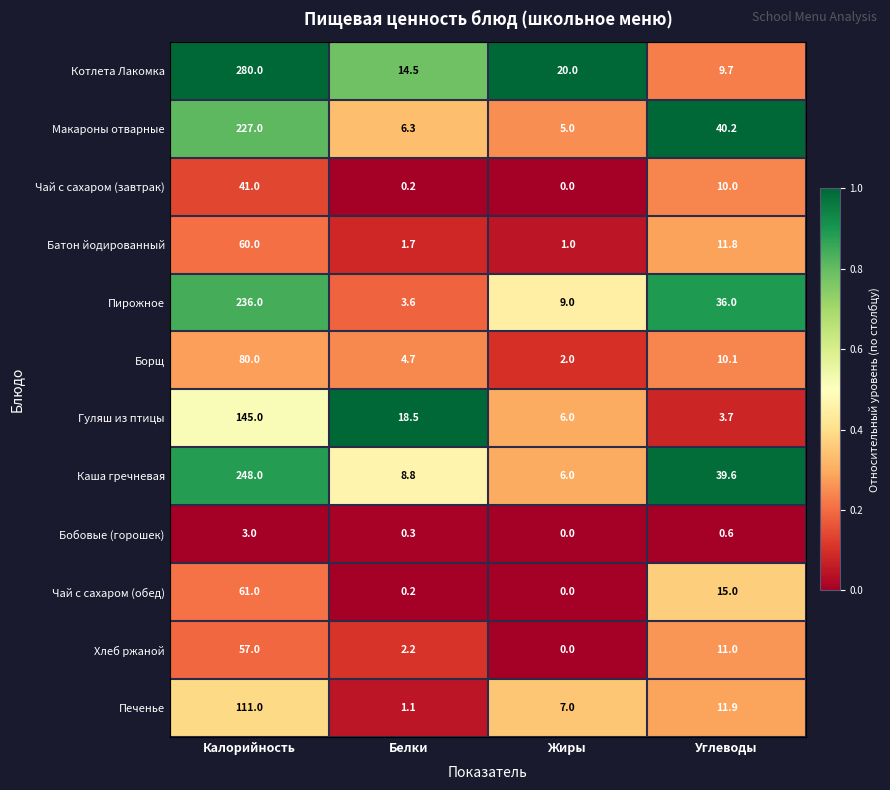

What is the sum of the Печенье values at Белки and Жиры?

8.1